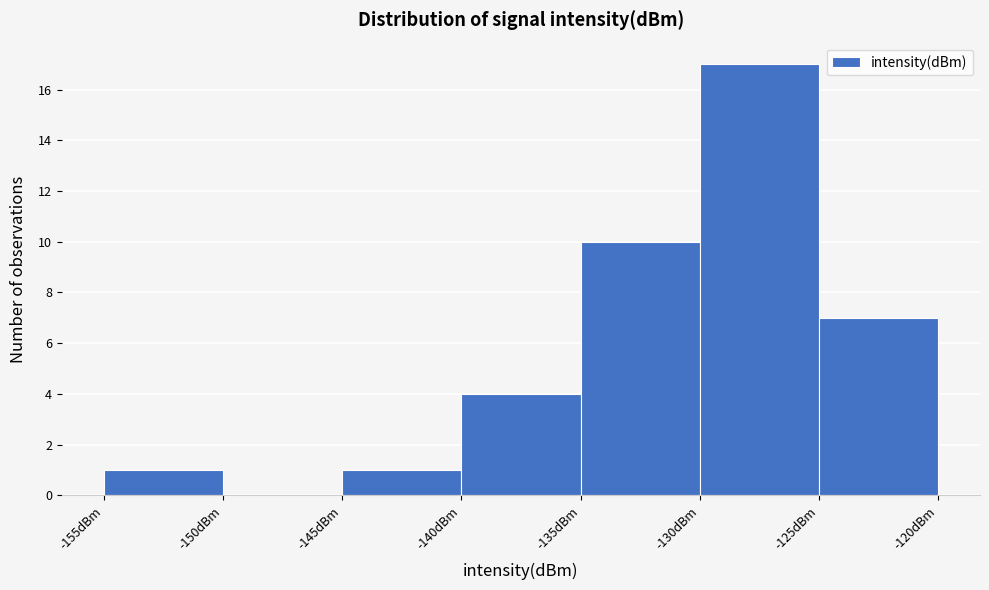

Reading left to right, transcribe this chart: for each bar, give the range it covers on the x-axis and its height. The values are not printed on the chart, so give them approximately, as read against the axis.

-155 to -150: 1
-150 to -145: 0
-145 to -140: 1
-140 to -135: 4
-135 to -130: 10
-130 to -125: 17
-125 to -120: 7